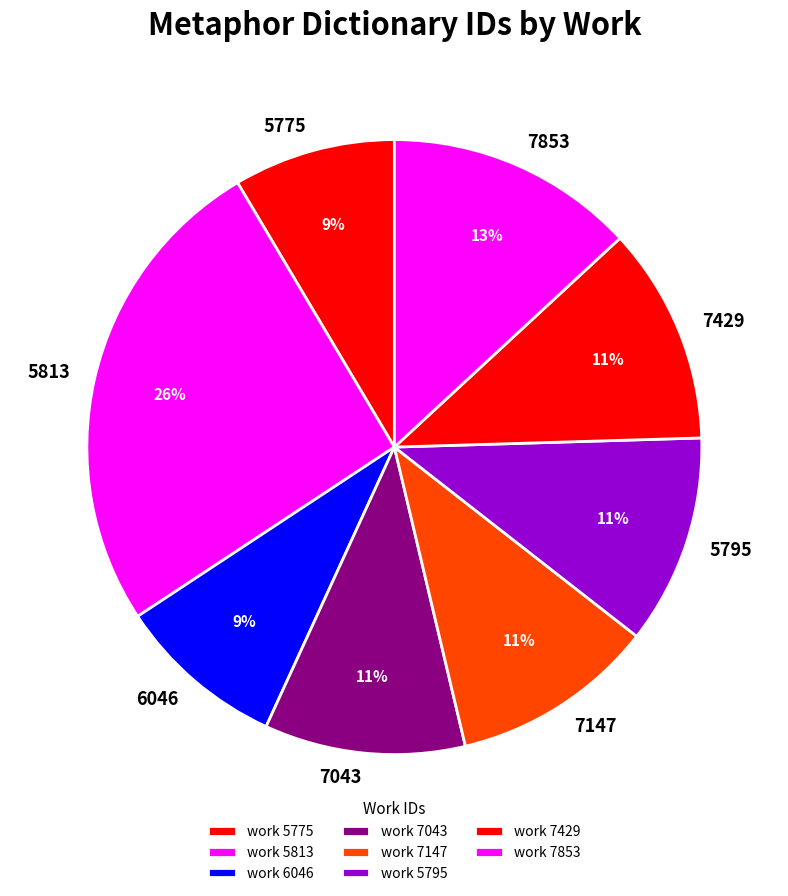

How many segments does this pie chart have?

8